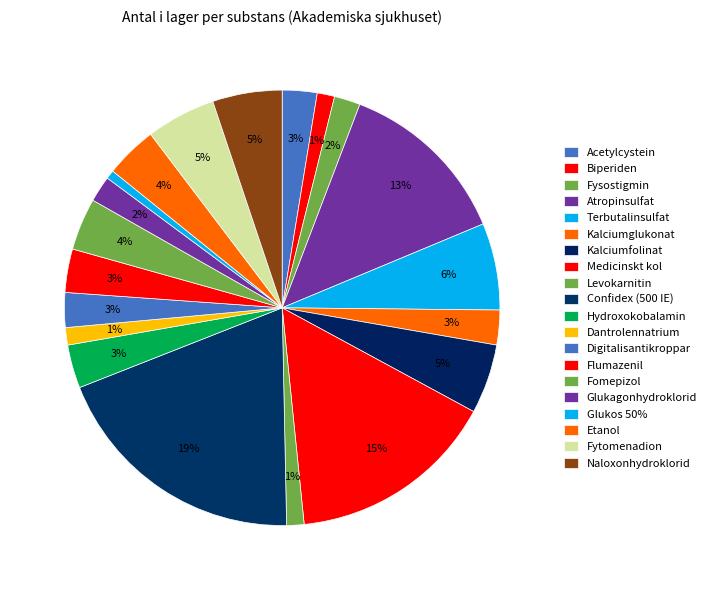

How many slices are in this pie chart?

20